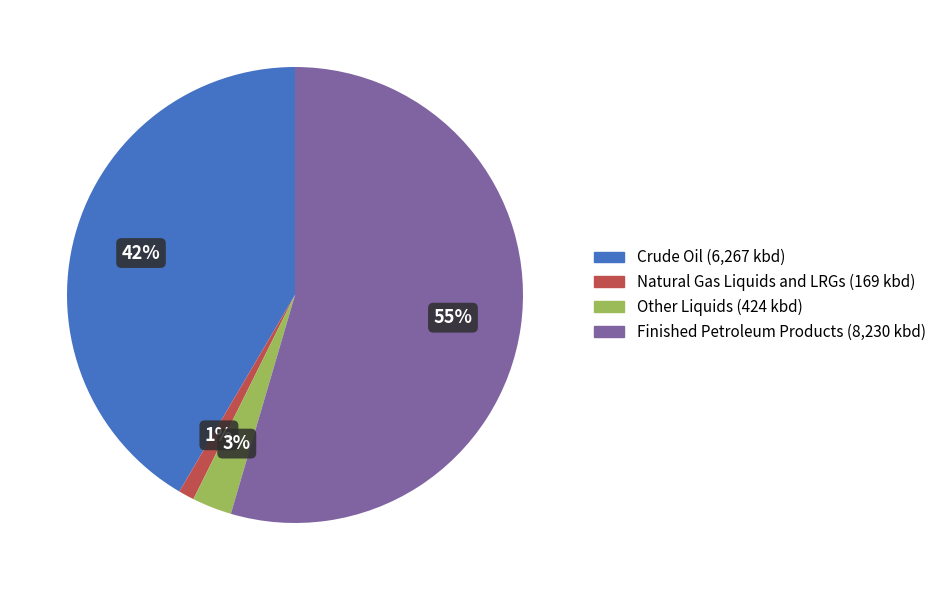

True or false: Crude Oil accounts for 32% of the total.

False